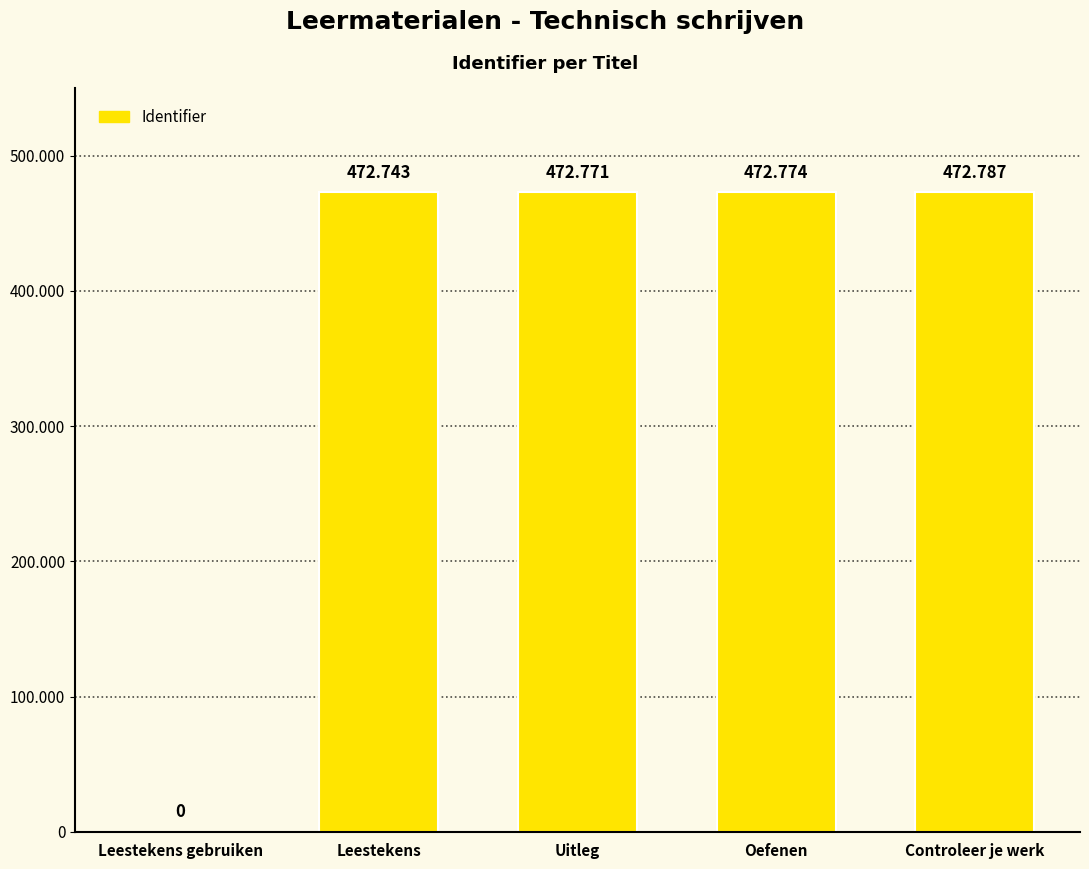

What is the sum of all values?

1891075